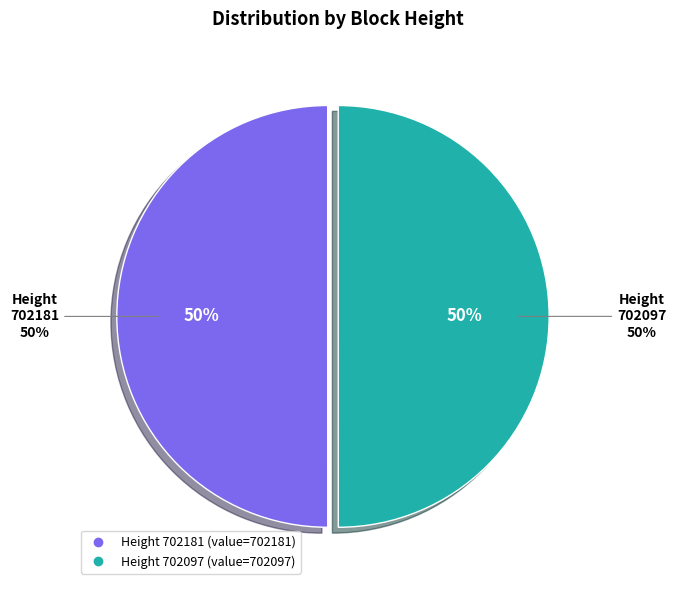

The 702181 slice represents 50% of the pie. True or false?

True